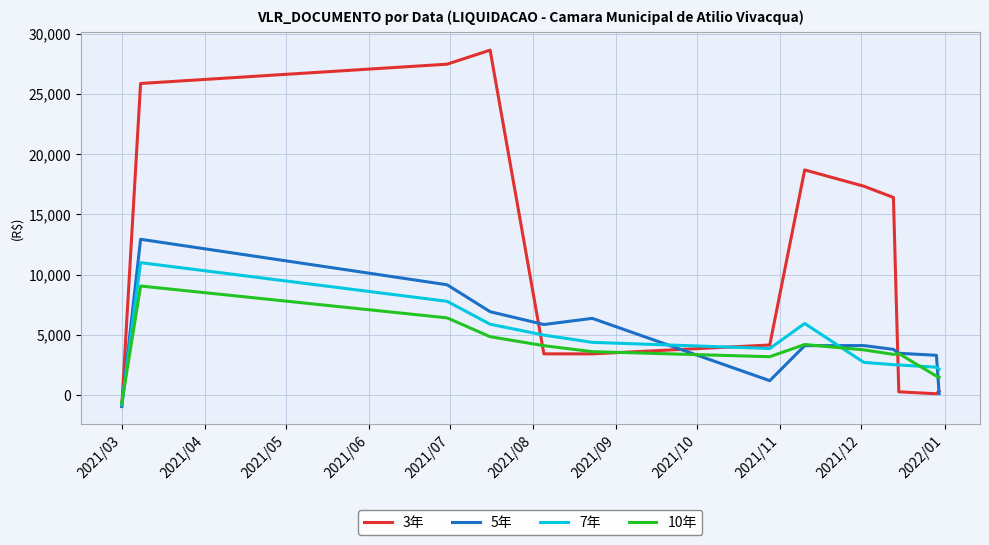

What is the difference between the second highest and minimum values in the 5年 series?

10103.7